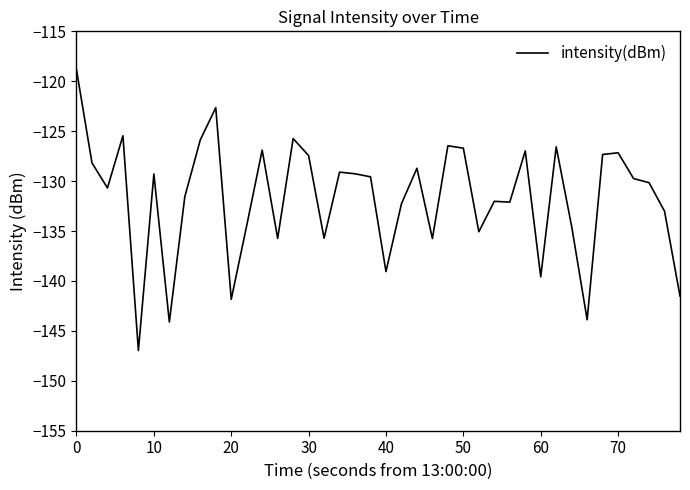

What is the minimum value shown in the chart?

-147.0